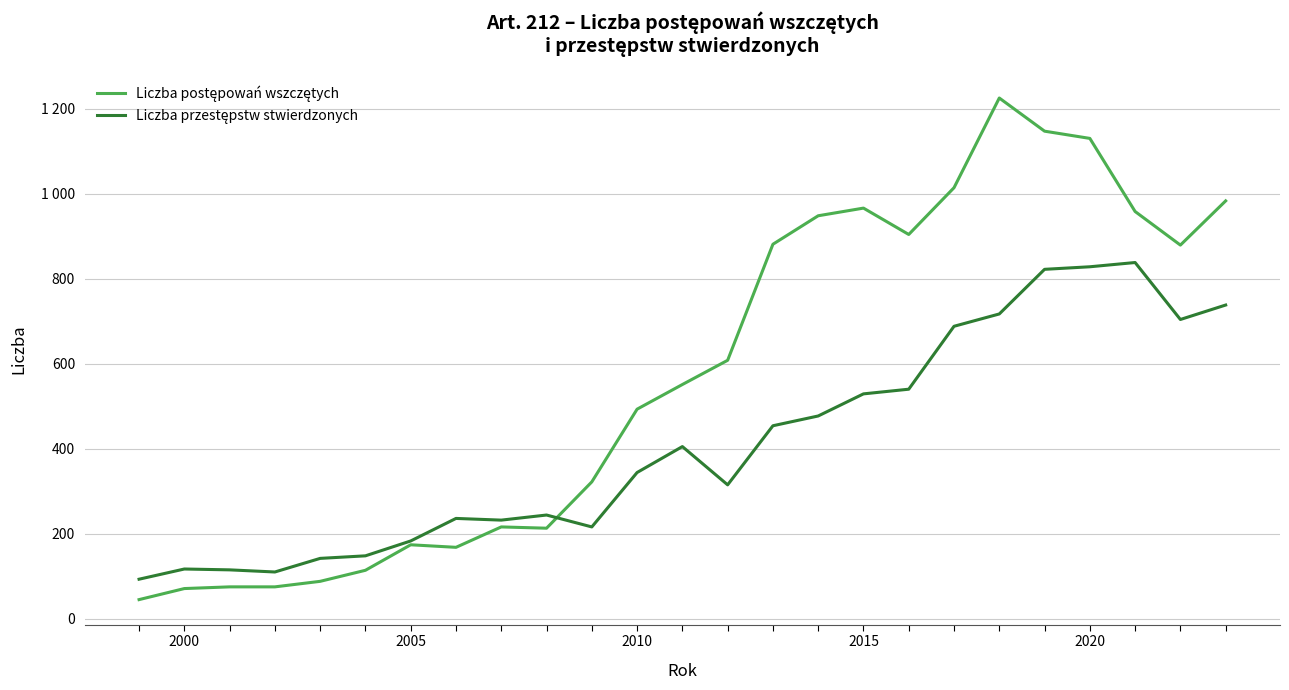

Reading left to right, list all the values displayed in this chart.

Liczba postępowań wszczętych: 45	71	75	75	88	114	174	168	216	213	322	493	551	608	881	948	966	904	1014	1225	1147	1130	958	879	983
Liczba przestępstw stwierdzonych: 93	117	115	110	142	148	183	236	232	244	216	344	405	315	454	477	529	540	688	717	822	828	838	704	738